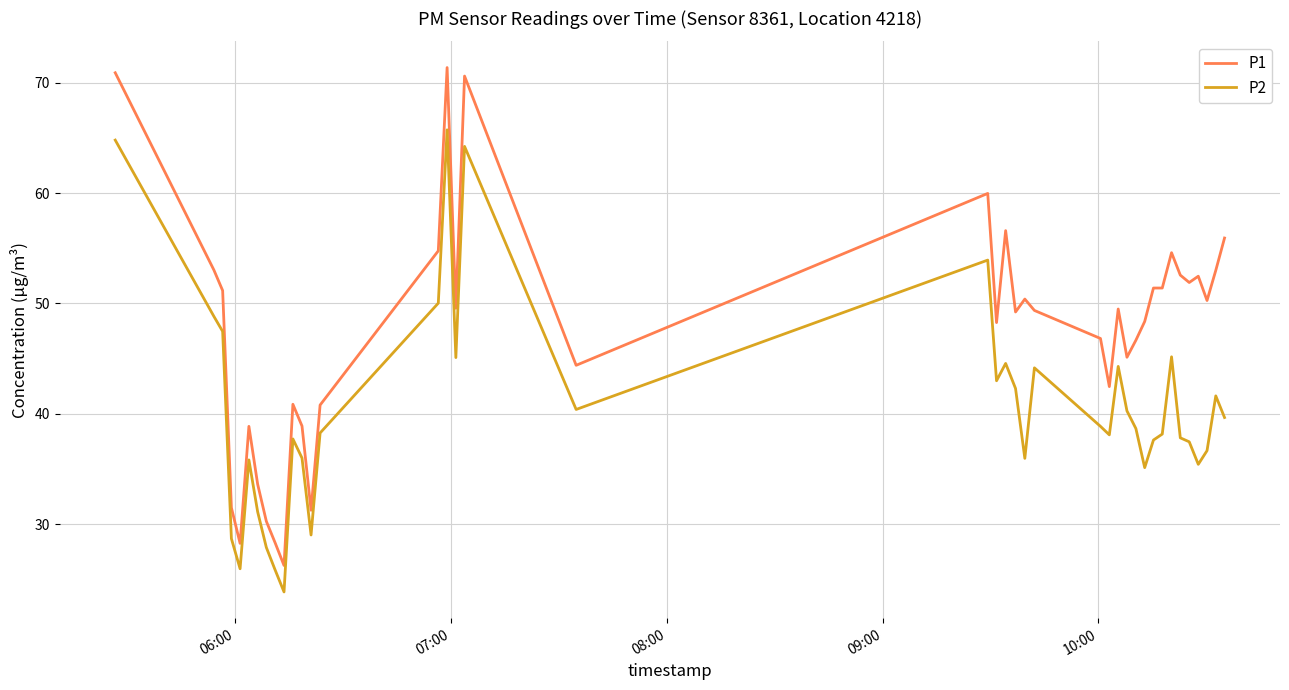

How many lines are shown in the chart?

2